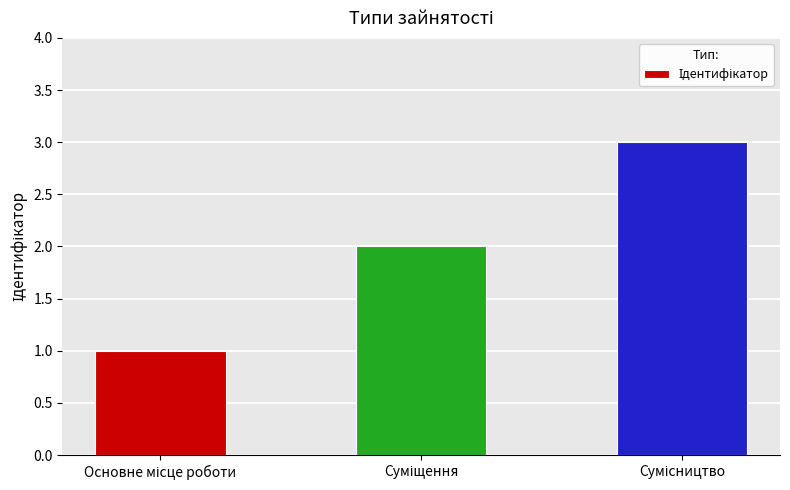

What is the sum of all values?

6